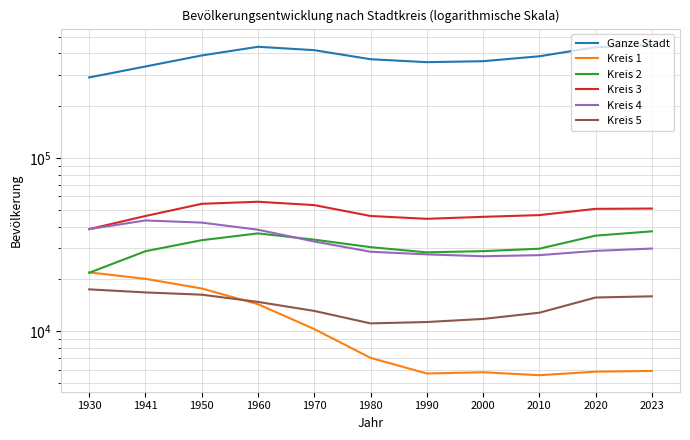

Which series ends up on top after the final intersection of Kreis 4 and Kreis 2?

Kreis 2